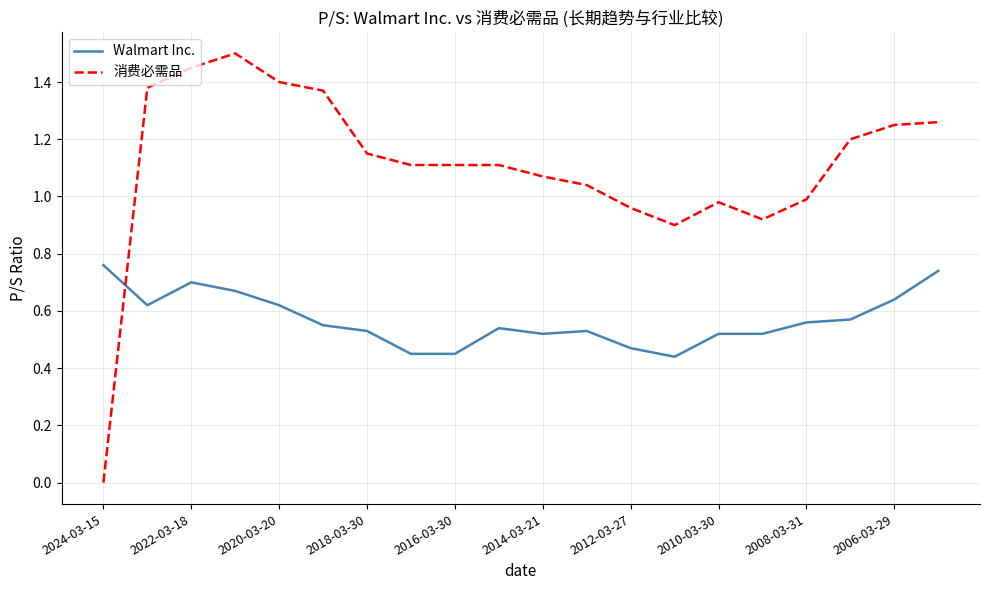

List the series in order of their overall mean, lowest first.

Walmart Inc., 消费必需品